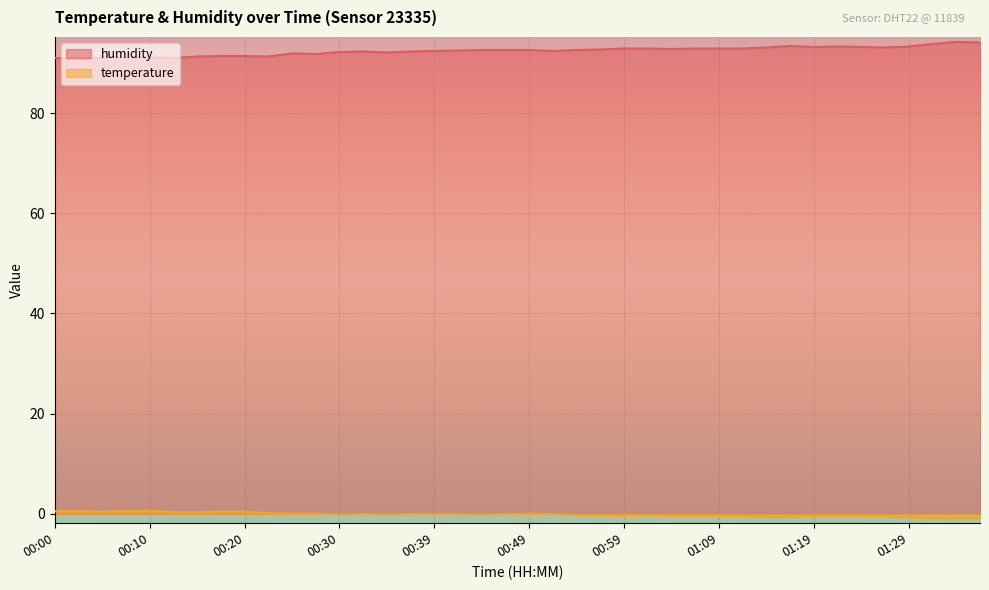

What is the minimum value shown in the chart?

-0.9